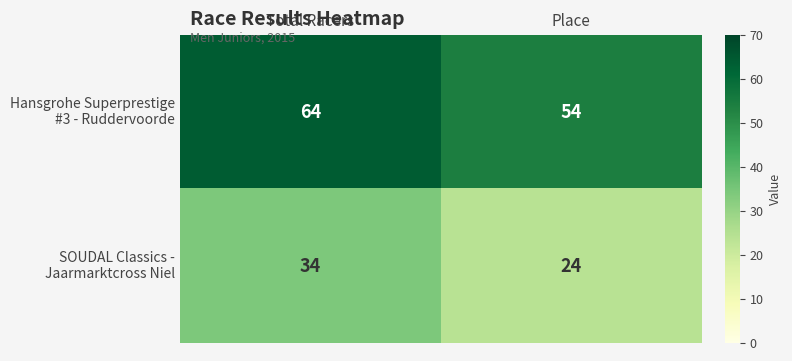

Which label corresponds to the smallest value in the chart?

Place